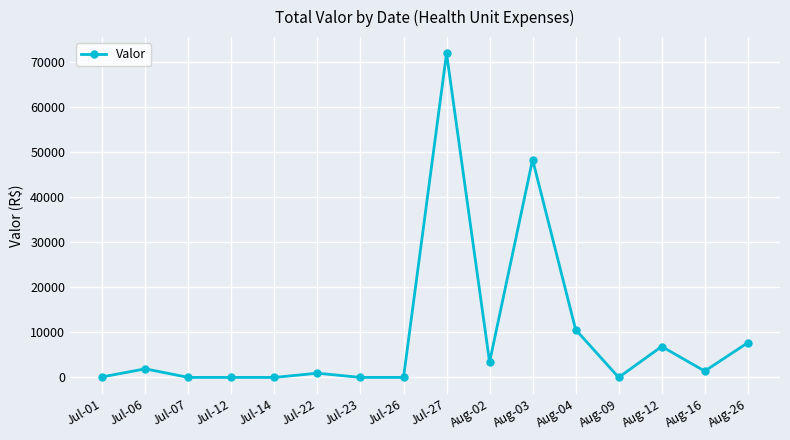

Which has a higher value, Jul-27 or Aug-02?

Jul-27